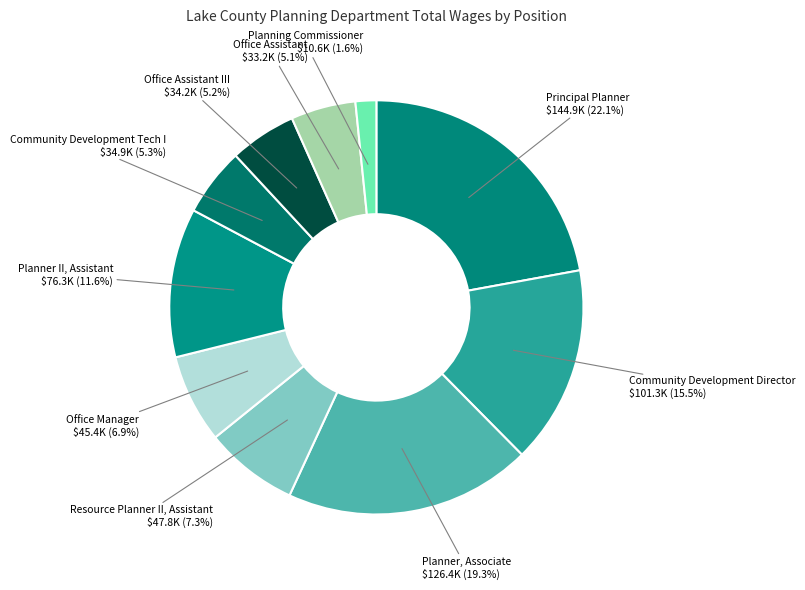

To the nearest percent, what is the difference between the largest and smallest slice percentages?

21%